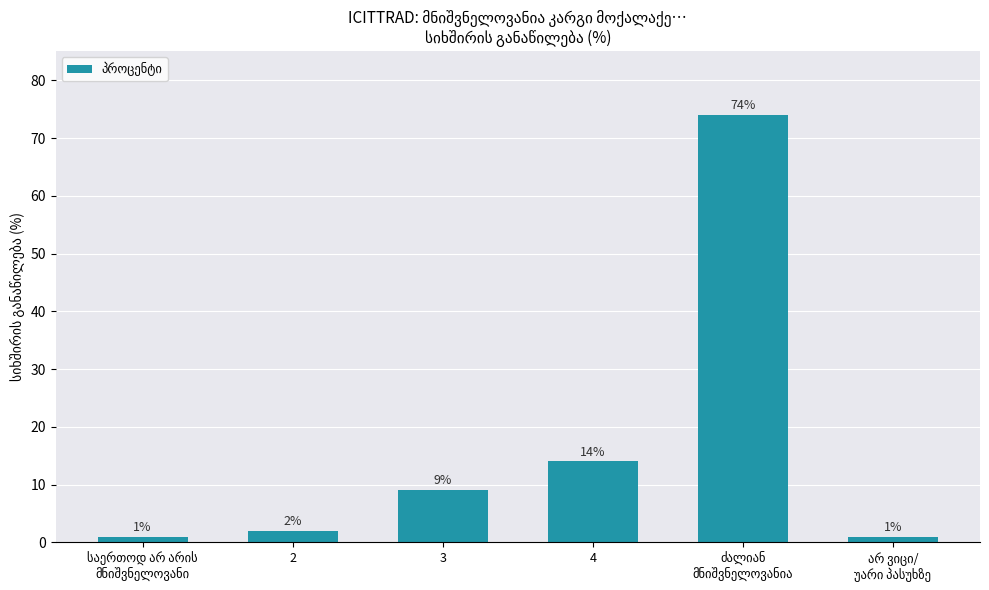

Reading right to left, transcribe all the data shown in this chart.

1	74	14	9	2	1